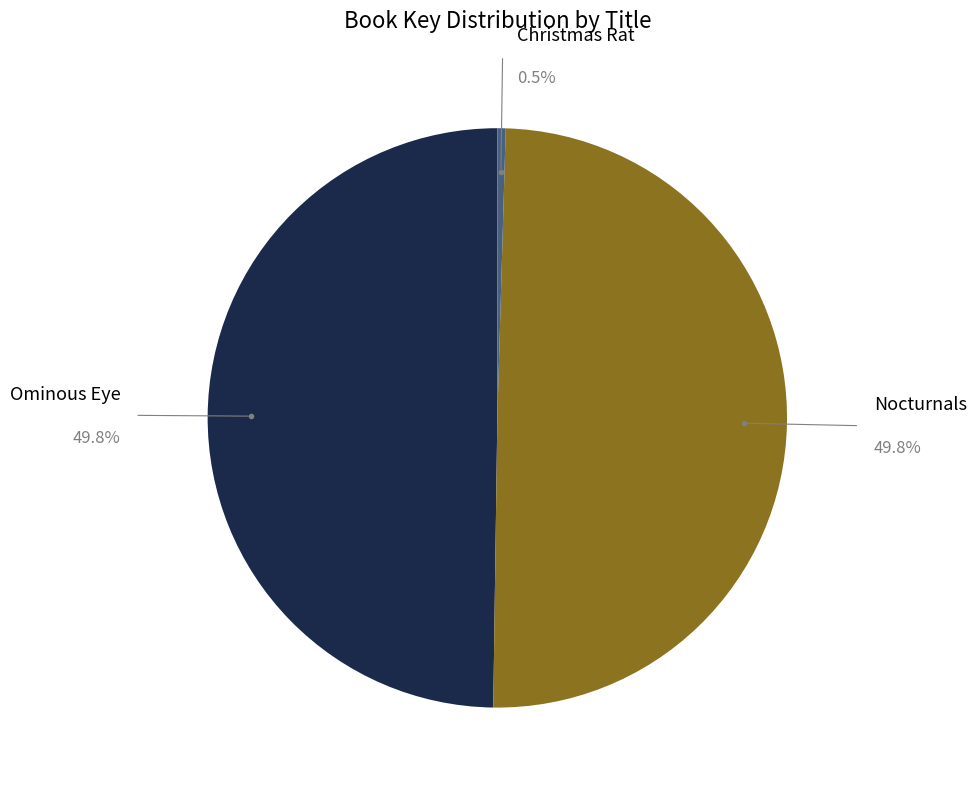

To the nearest percent, what is the average slice percentage?

33%